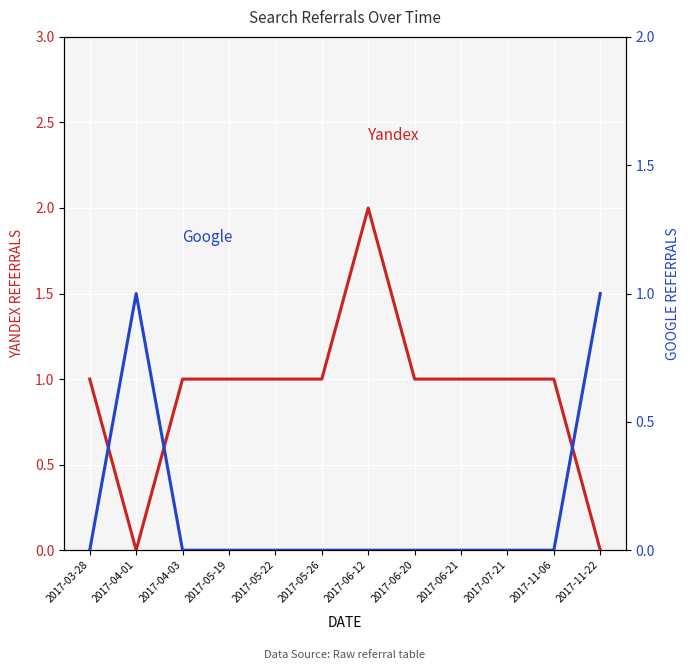

Which series has the widest spread of values?

Yandex